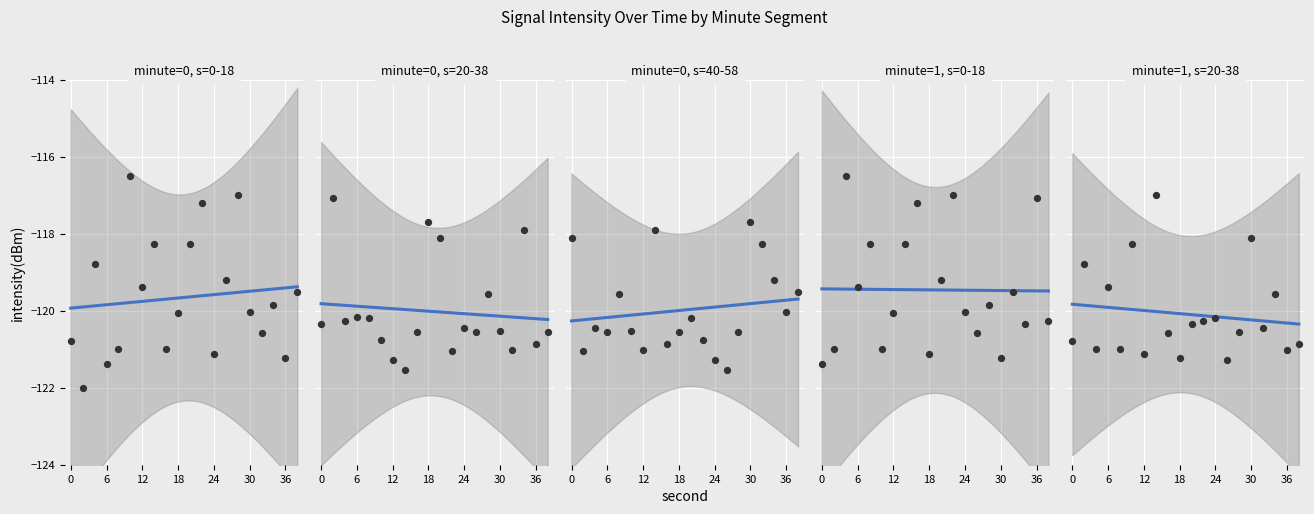

What is the total value across all series at 18?

-600.7